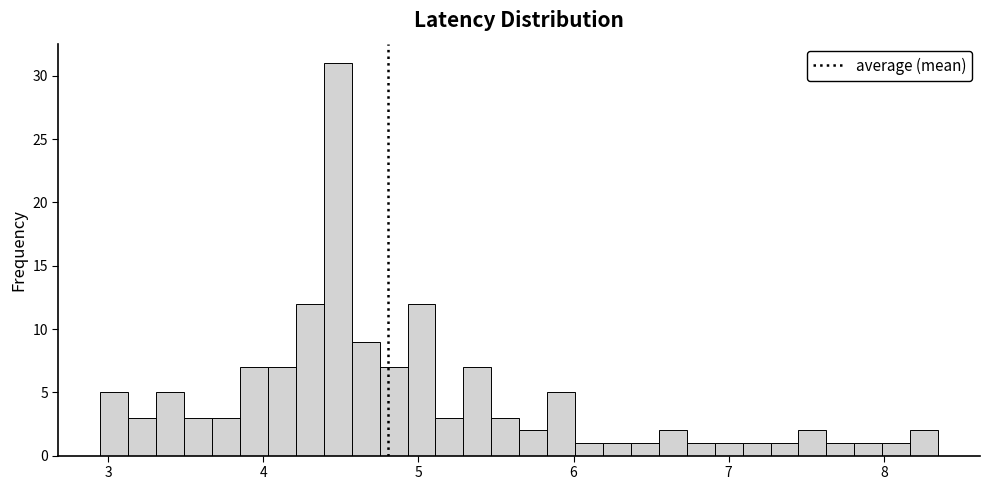

Read against the x-axis, roughly where is the centre of the tallest bar?

4.5